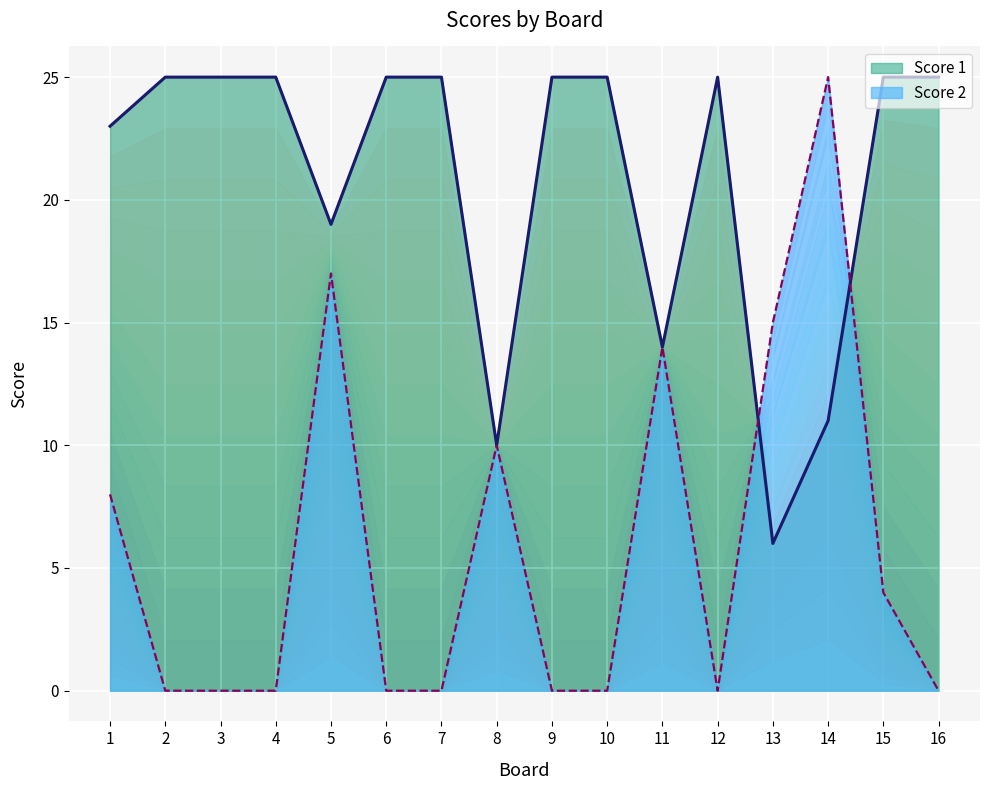

In Score 2, how many points are higher than both neighbors (excluding endpoints)?

4